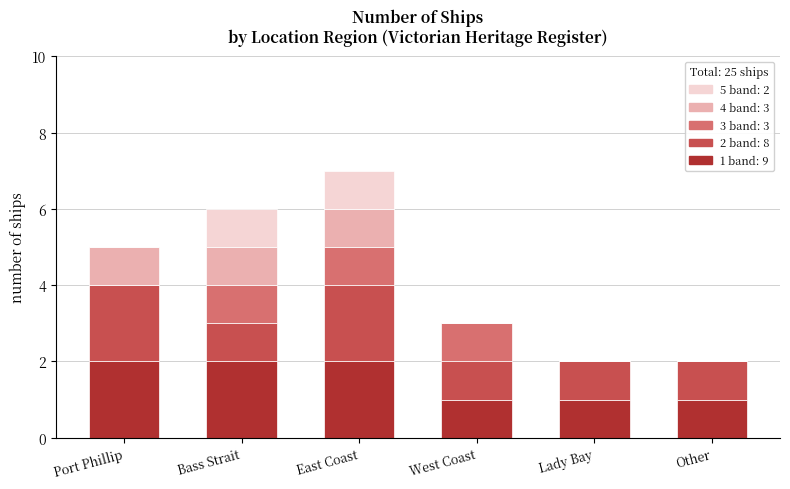

What is the total value across all series at Bass Strait?

6